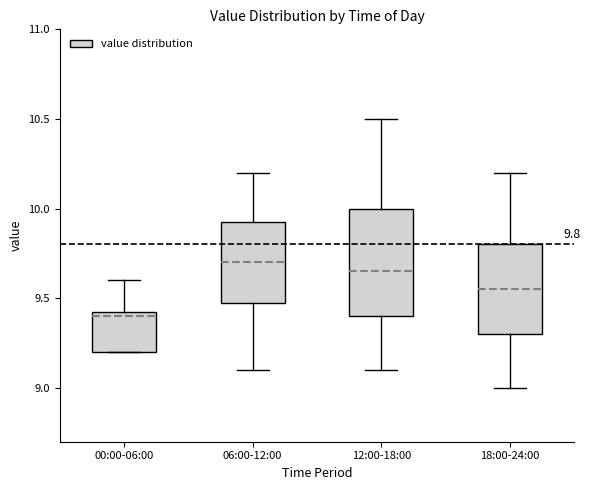

Which box's median line is the highest?

06:00-12:00